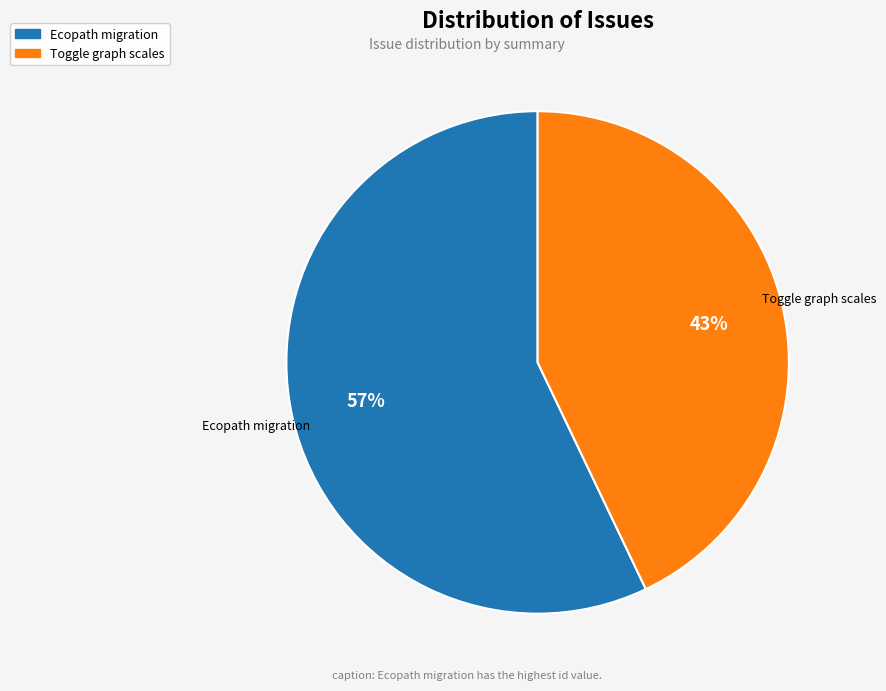

To the nearest percent, what is the average slice percentage?

50%